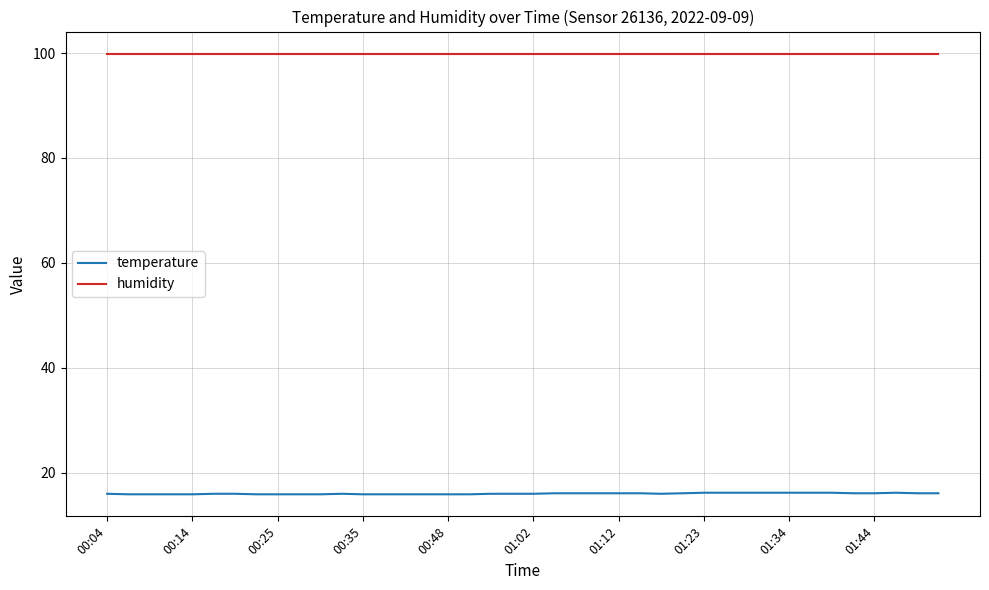

True or false: temperature and humidity cross at least once.

False